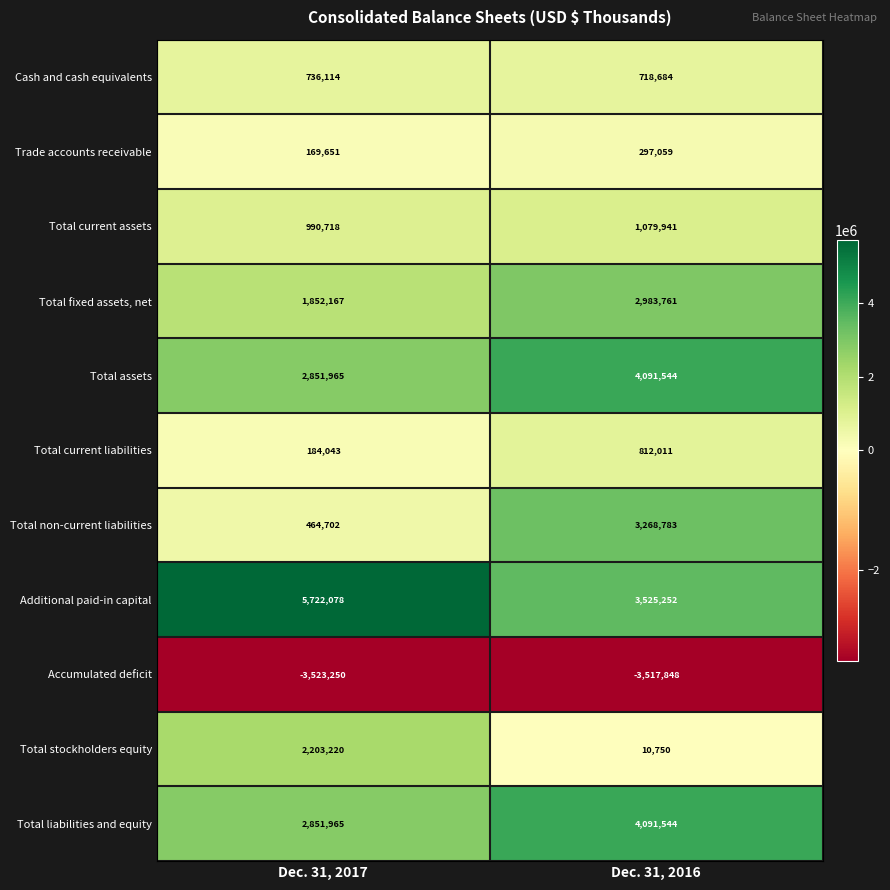

Rank the categories by Total stockholders equity value from lowest to highest.

Dec. 31, 2016, Dec. 31, 2017